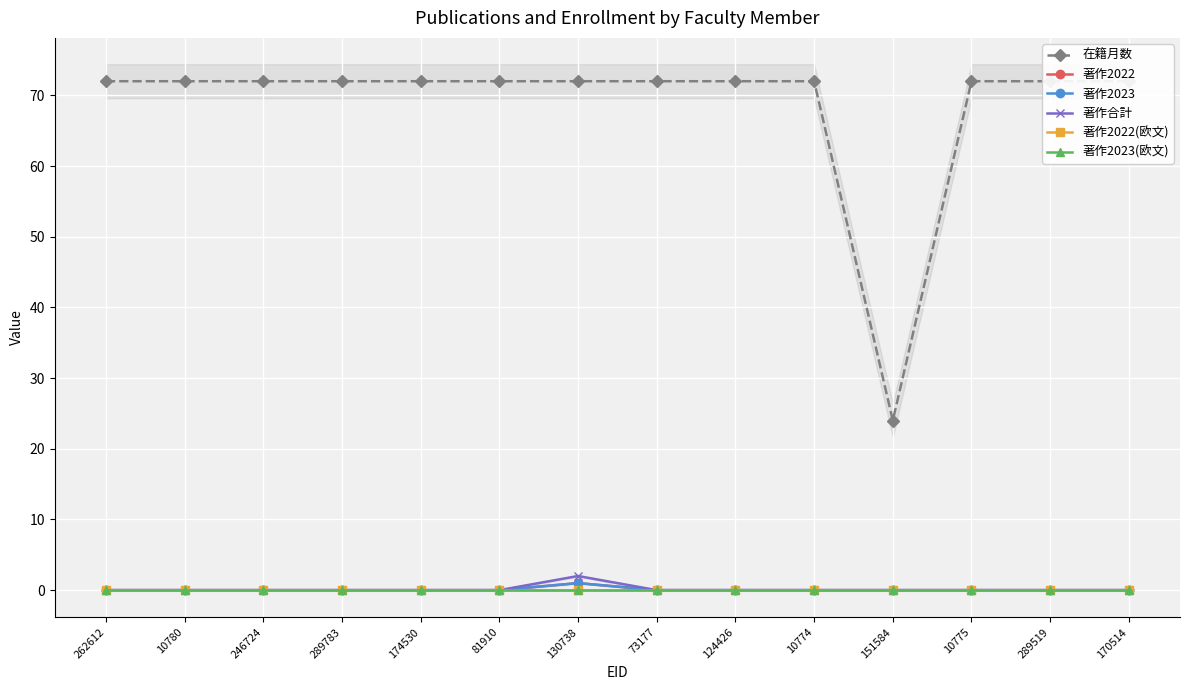

Which series has the largest range (max minus min)?

在籍月数